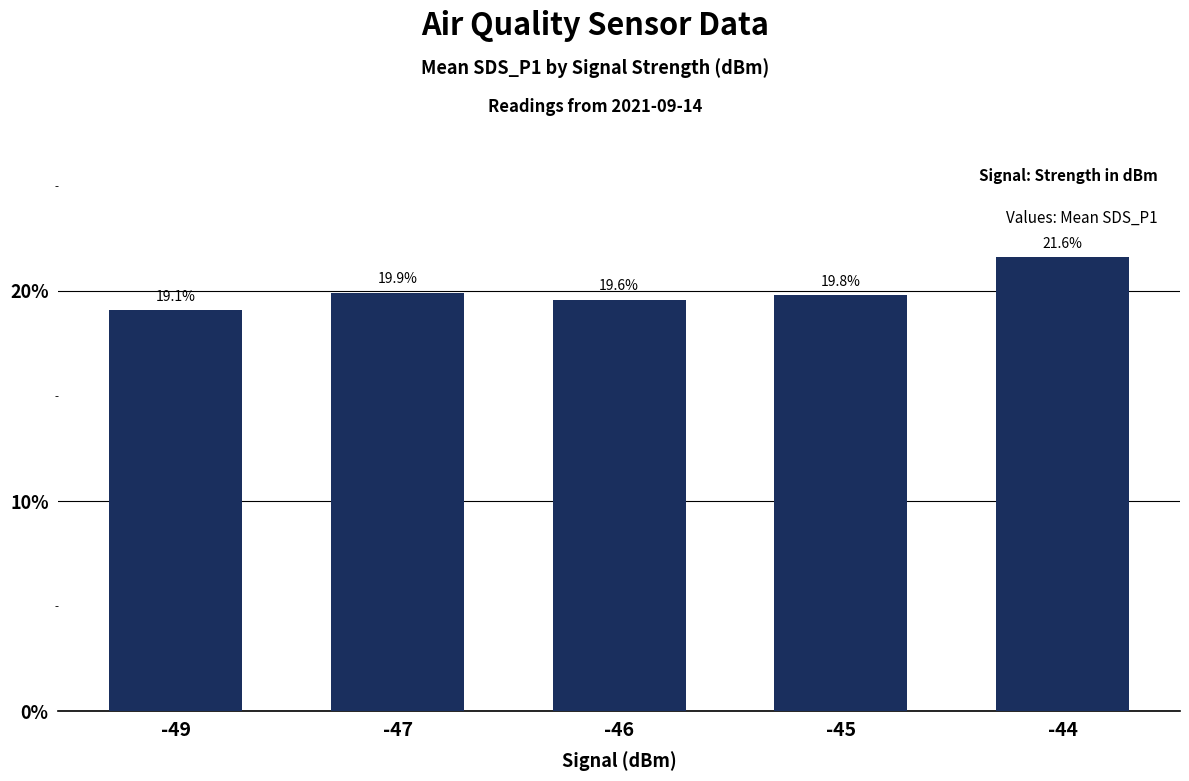

What is the maximum value shown in the chart?

21.6